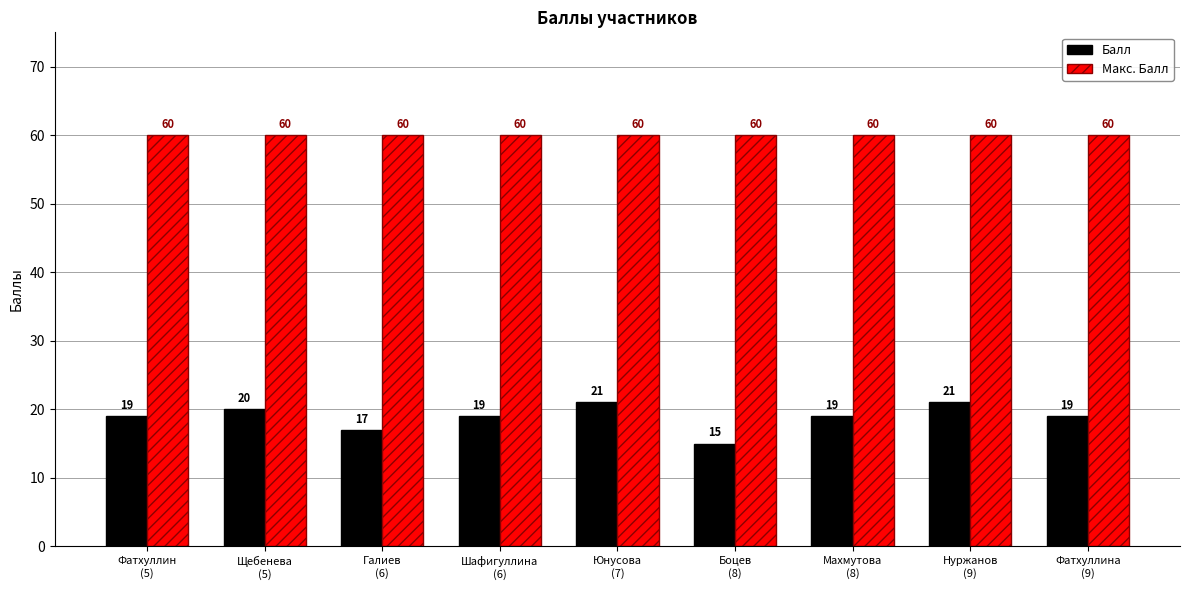

The Балл series shows 19 at Фатхуллин
(5). True or false?

True